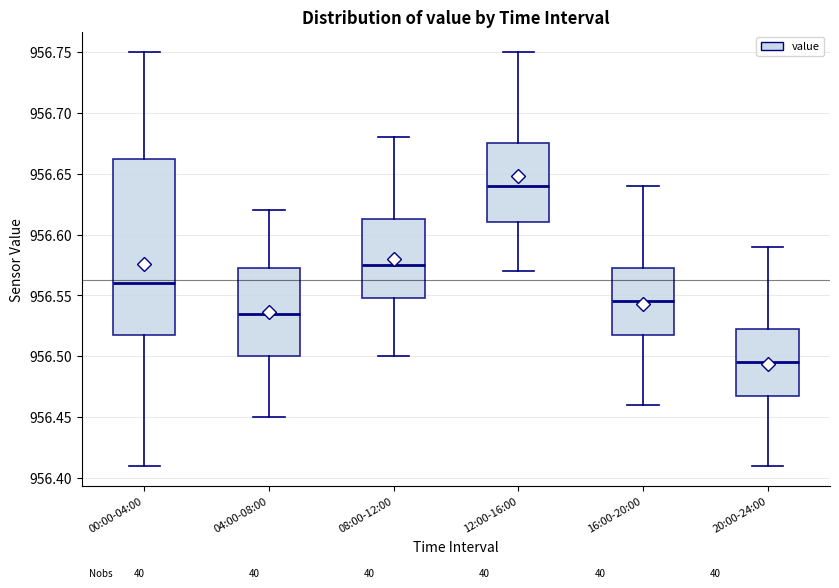

Reading left to right, transcribe this box plot: for each box, give where its median line is, the range the box spans, and where its two whiskers end, as read against the y-axis. The values are not printed on the chart, so give them approximately, as read against the axis.

00:00-04:00: median 956.560, box 956.520 to 956.665, whiskers 956.410 to 956.750
04:00-08:00: median 956.535, box 956.500 to 956.575, whiskers 956.450 to 956.620
08:00-12:00: median 956.575, box 956.550 to 956.615, whiskers 956.500 to 956.680
12:00-16:00: median 956.640, box 956.610 to 956.675, whiskers 956.570 to 956.750
16:00-20:00: median 956.545, box 956.520 to 956.575, whiskers 956.460 to 956.640
20:00-24:00: median 956.495, box 956.470 to 956.525, whiskers 956.410 to 956.590